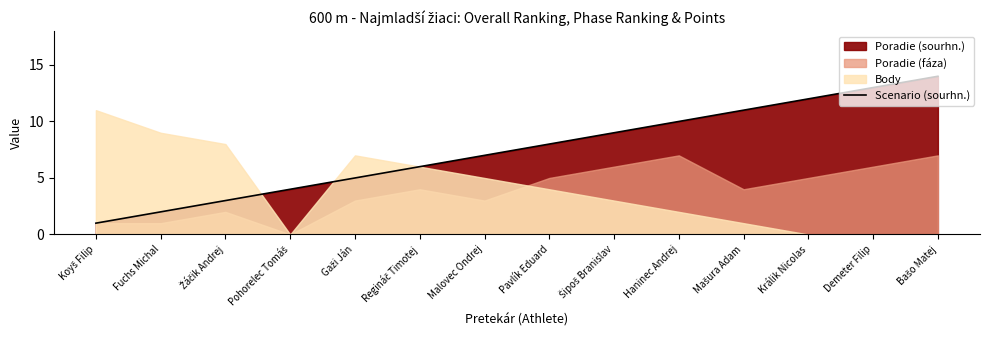

What is the difference between the second highest and minimum values?

12